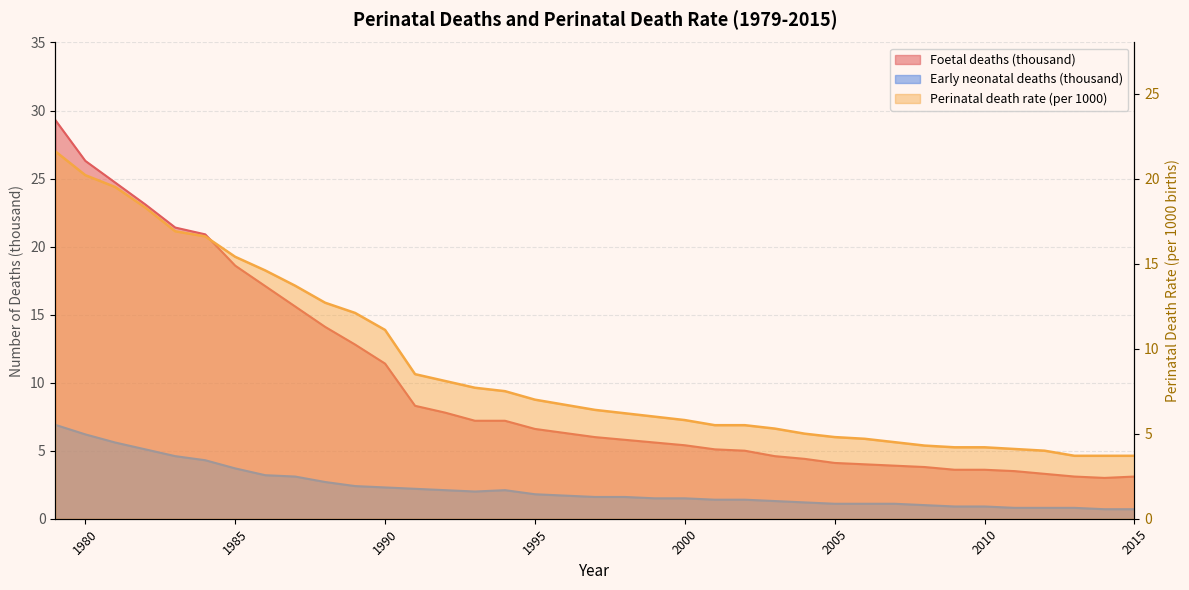

What is the value of the Perinatal death rate (per 1000) point at the 16th from the left?

7.5